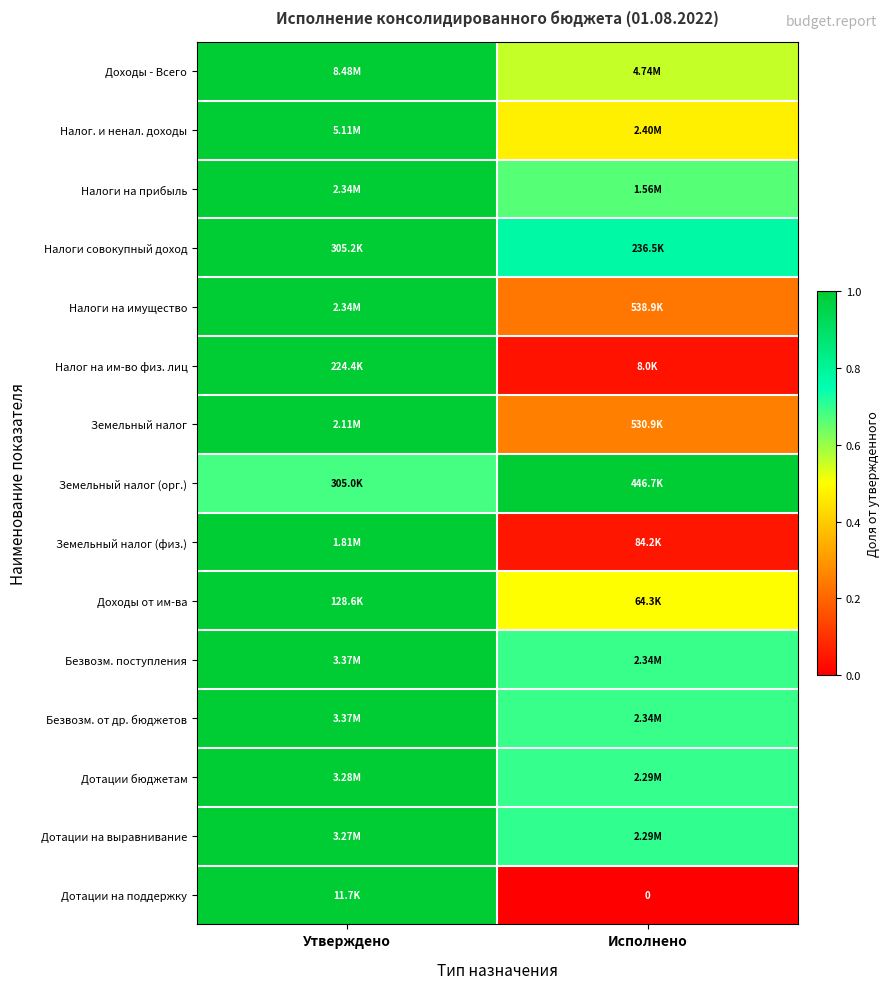

List the series in order of their peak value, highest first.

Доходы - Всего, Налог. и ненал. доходы, Безвозм. поступления, Безвозм. от др. бюджетов, Дотации бюджетам, Дотации на выравнивание, Налоги на прибыль, Налоги на имущество, Земельный налог, Земельный налог (физ.), Земельный налог (орг.), Налоги совокупный доход, Налог на им-во физ. лиц, Доходы от им-ва, Дотации на поддержку